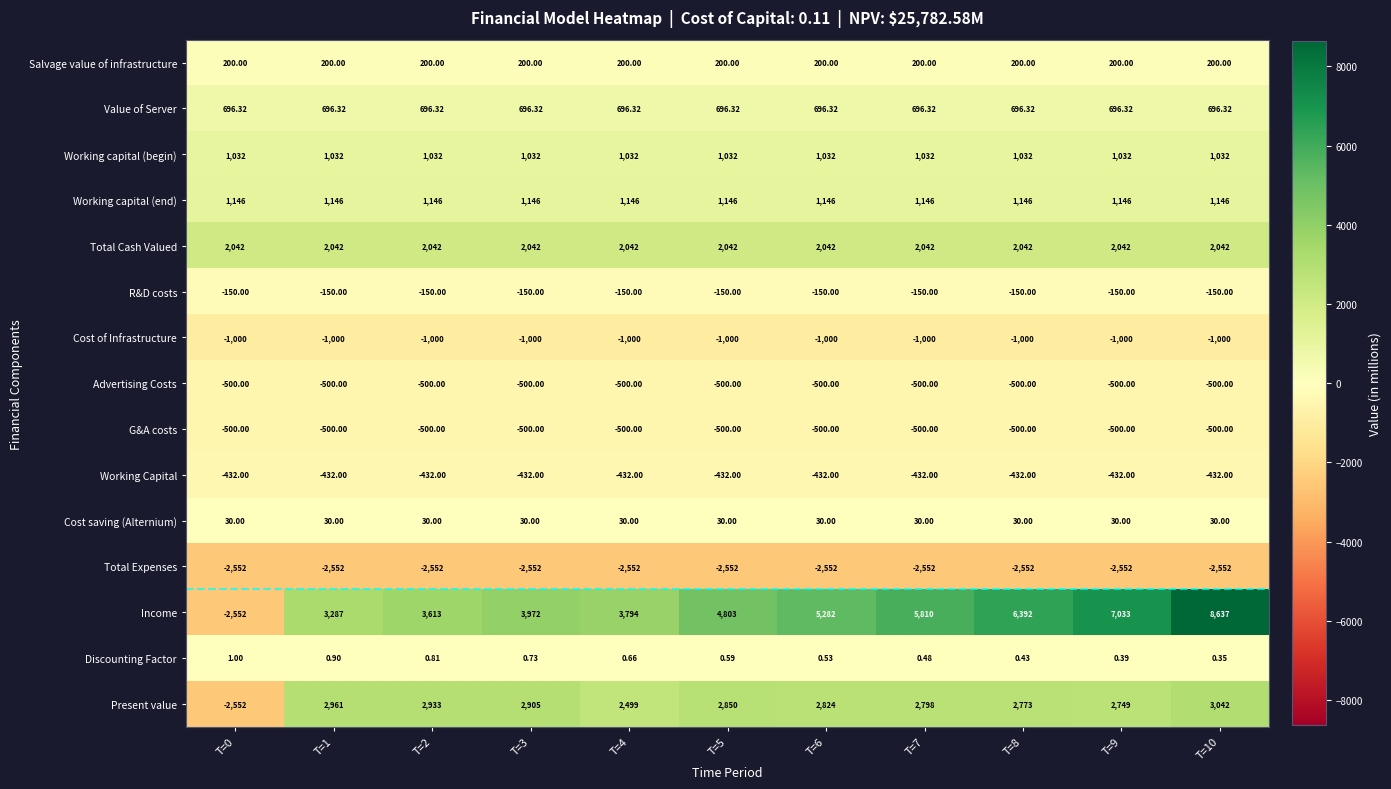

Is the value of Salvage value of infrastructure at T=3 greater than the value of Discounting Factor at T=1?

Yes